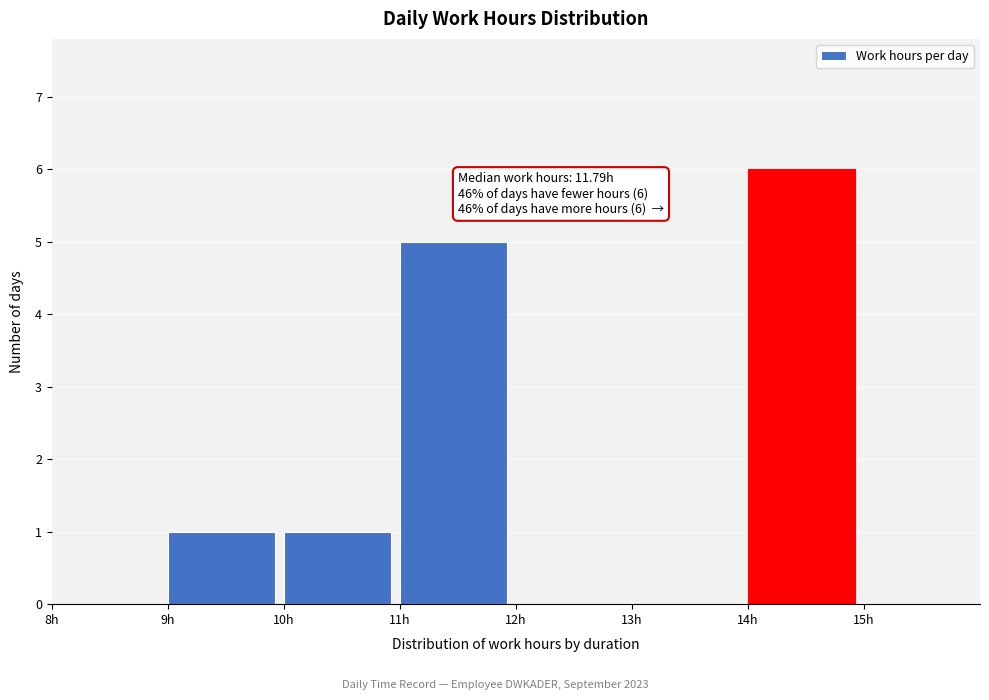

Which range on the x-axis has the tallest bar?

14 to 15